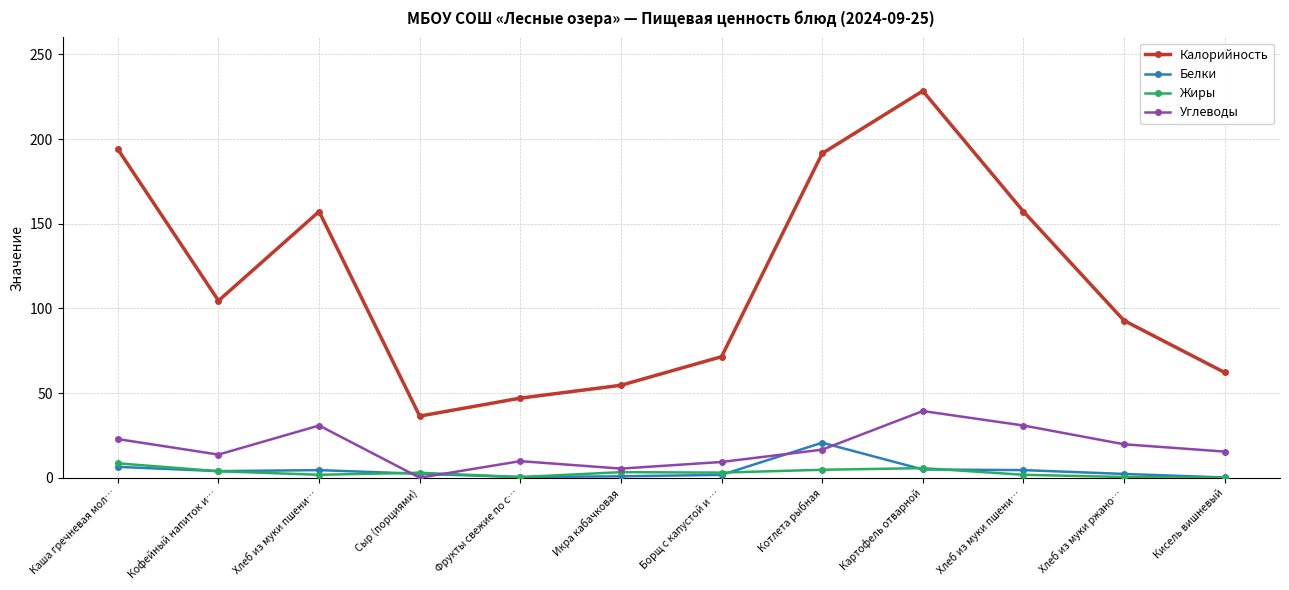

How many interior local valleys does the Калорийность series have?

2